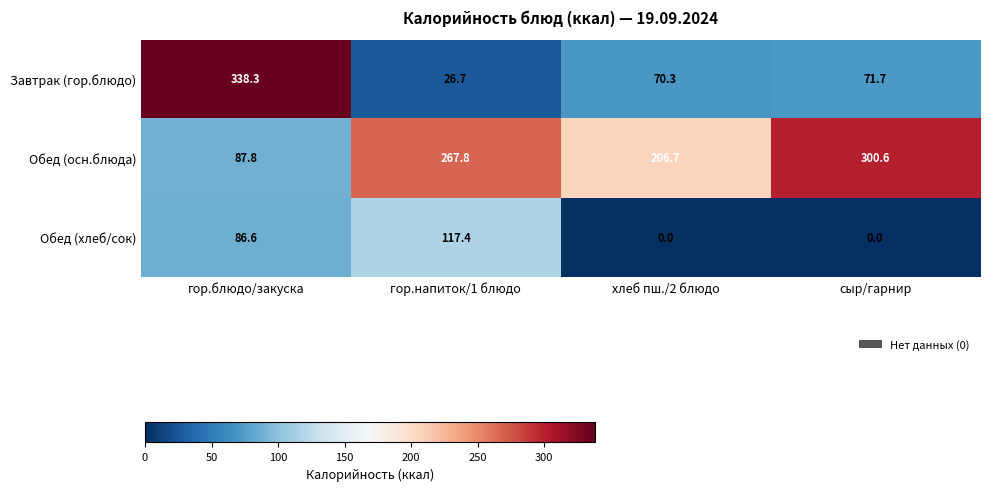

List the series in order of their peak value, highest first.

Завтрак (гор.блюдо), Обед (осн.блюда), Обед (хлеб/сок)